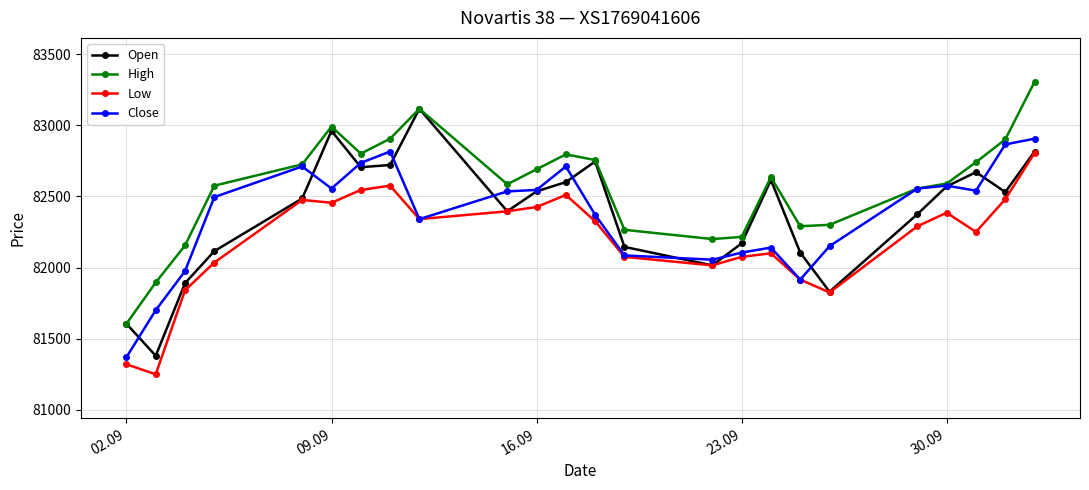

What is the smallest value displayed?

81250